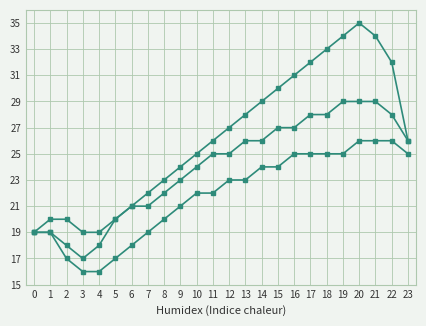

Is this an area chart (filled region under the line)?

No